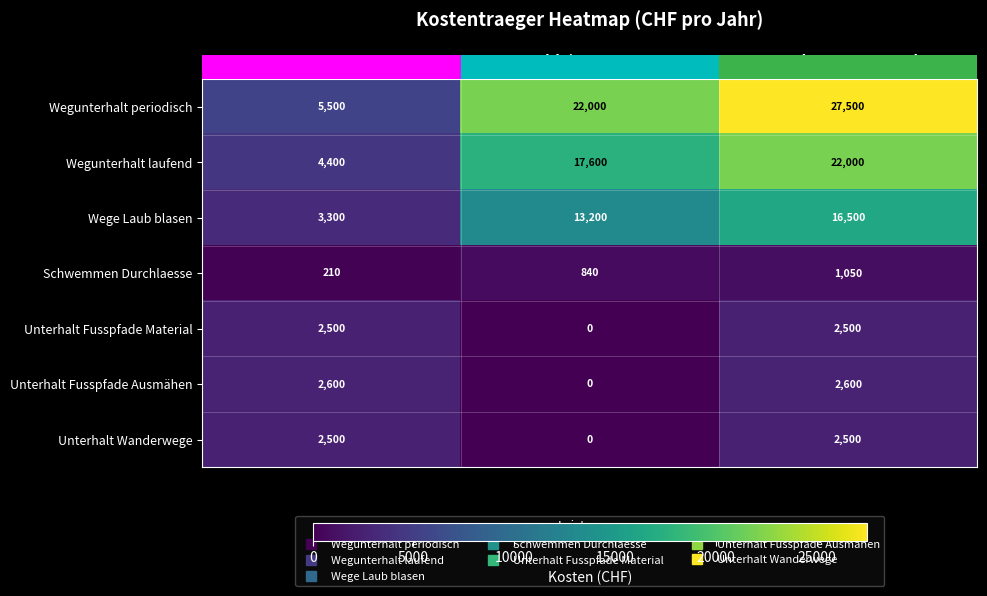

Reading right to left, extract all data points from this chart.

Wegunterhalt periodisch: 27500	22000	5500
Wegunterhalt laufend: 22000	17600	4400
Wege Laub blasen: 16500	13200	3300
Schwemmen Durchlaesse: 1050	840	210
Unterhalt Fusspfade Material: 2500	0	2500
Unterhalt Fusspfade Ausmähen: 2600	0	2600
Unterhalt Wanderwege: 2500	0	2500